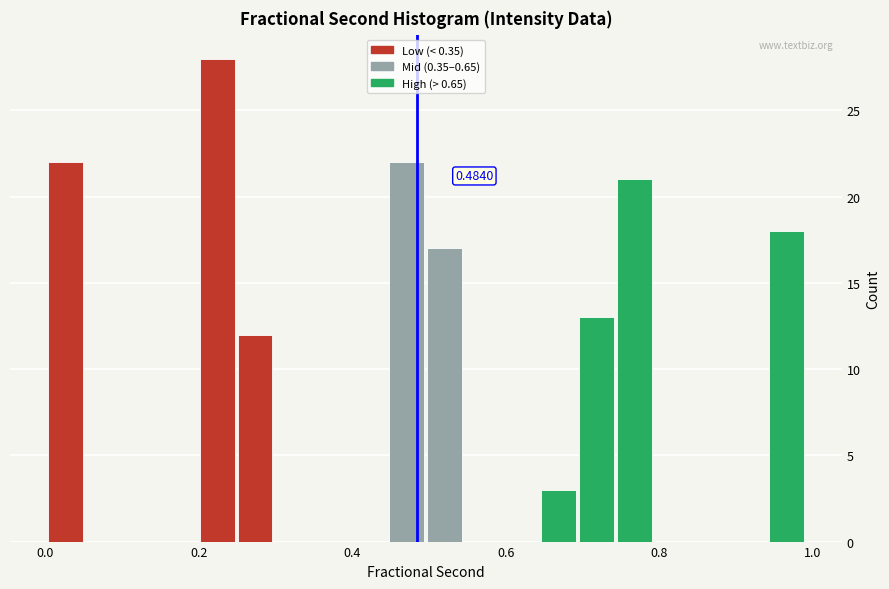

Around what value on the x-axis is the tallest bar? Give the approximate position of its centre, as read against the axis.

0.22